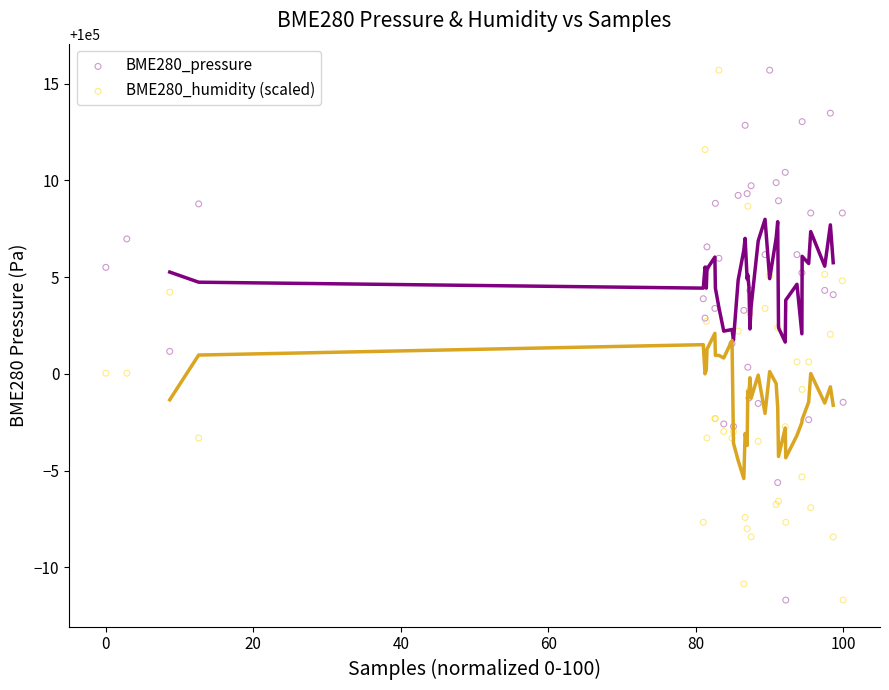

What is the X range (max minus min) for the scatter plot?

100.0